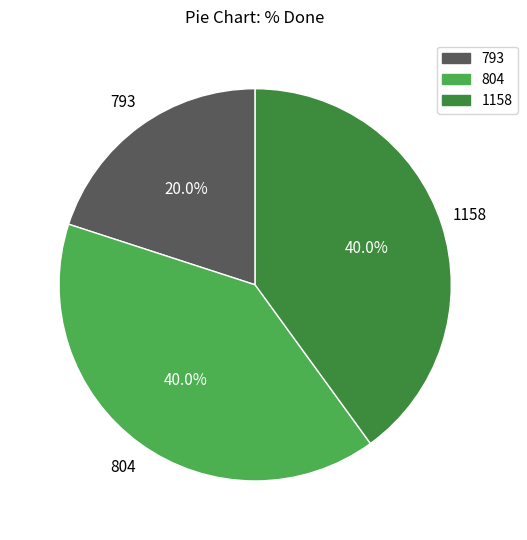

Does 1158 account for over 50% of the chart?

No